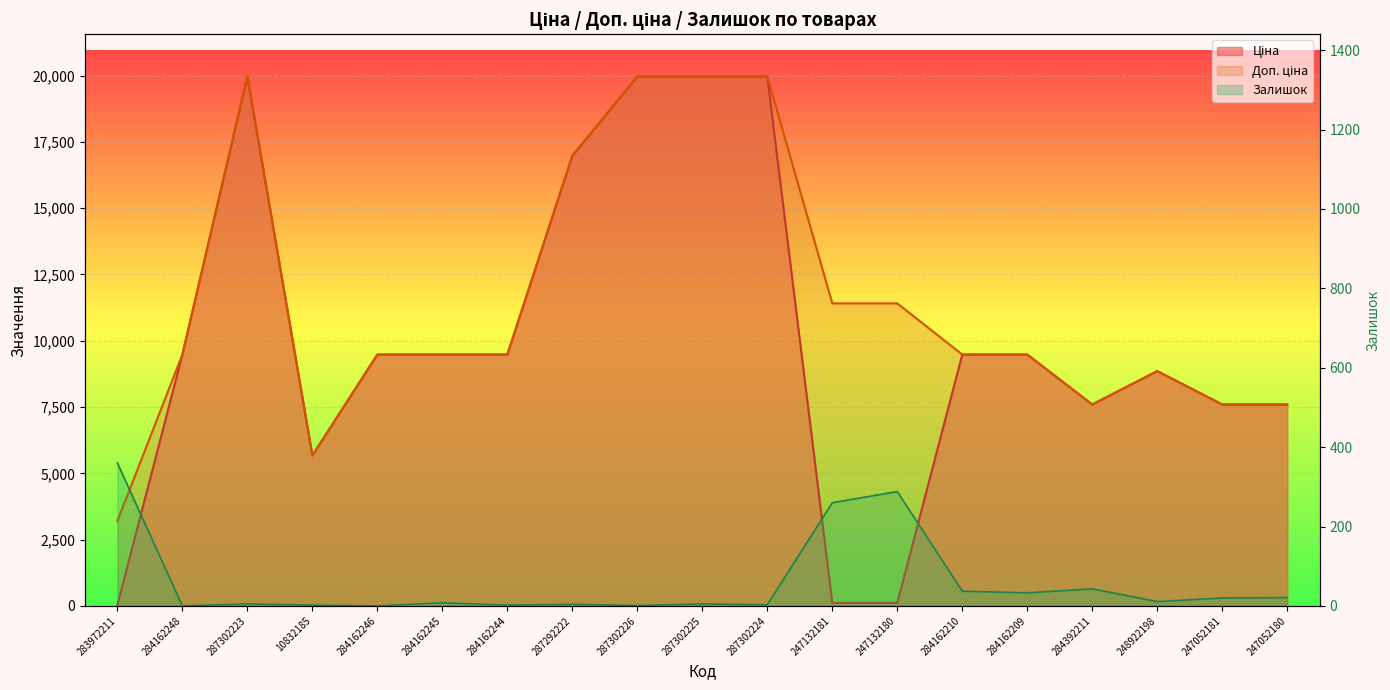

What is the label of the 19th point from the left?

247052180